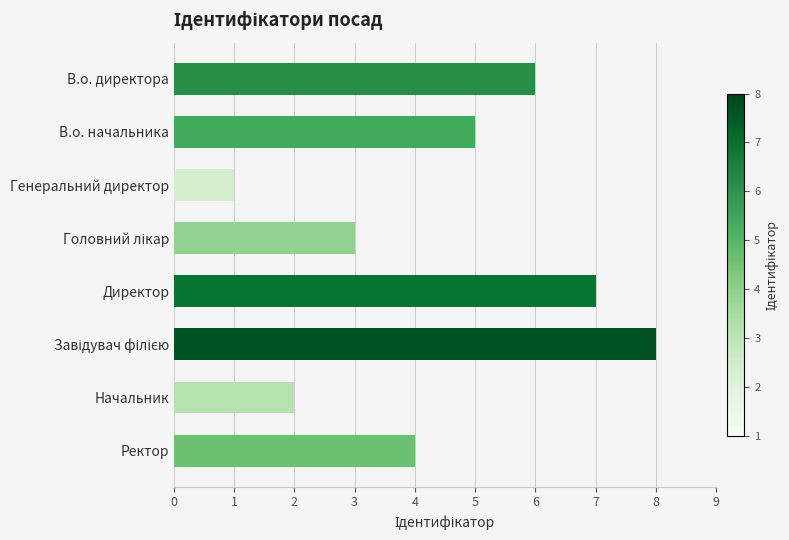

What is the difference between the maximum and minimum values?

7